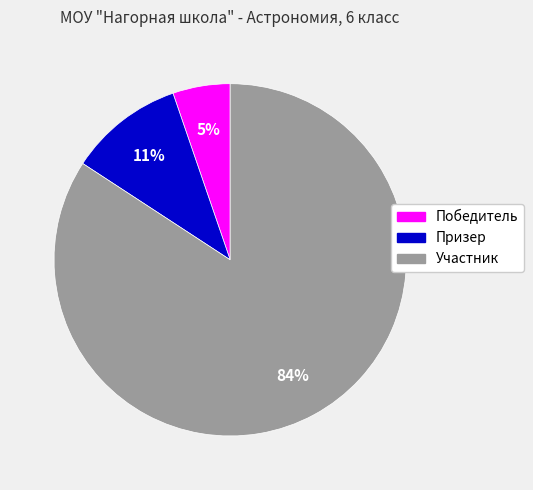

Between Победитель and Участник, which is larger?

Участник